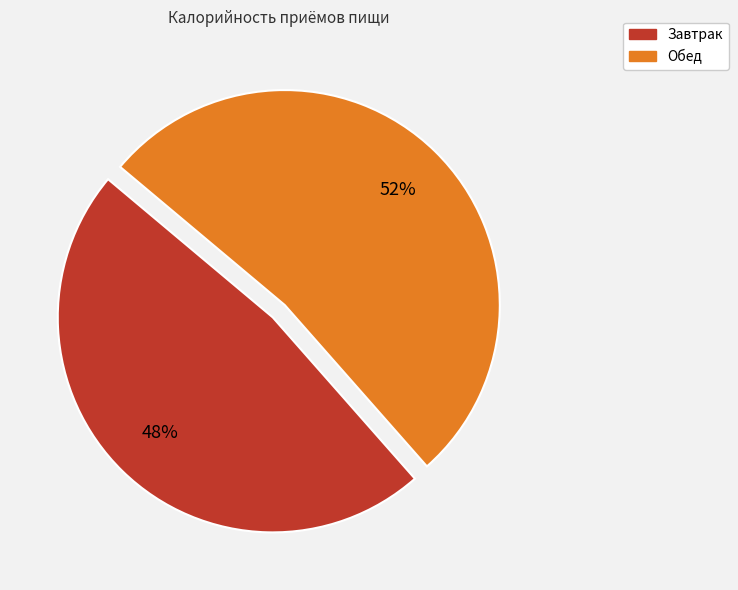

Which category has the smallest portion of the pie?

Завтрак